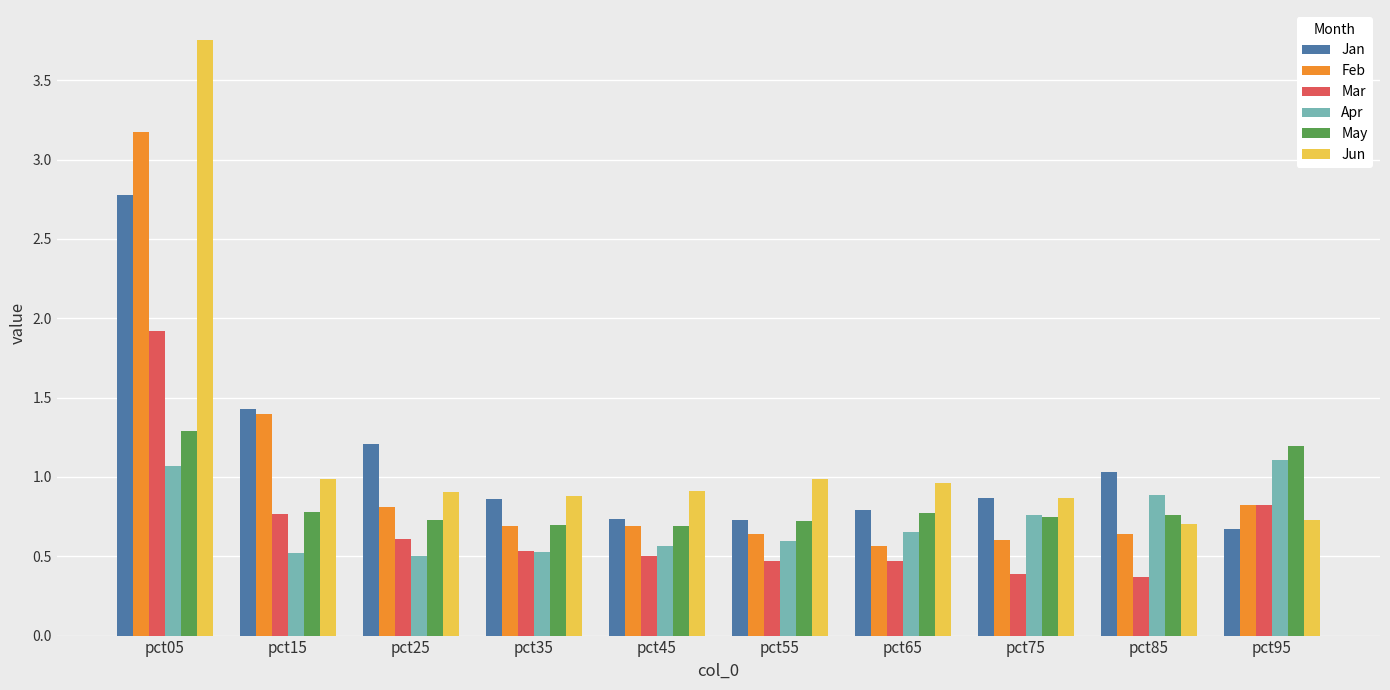

What is the sum of the Mar values at pct85 and pct05?

2.3